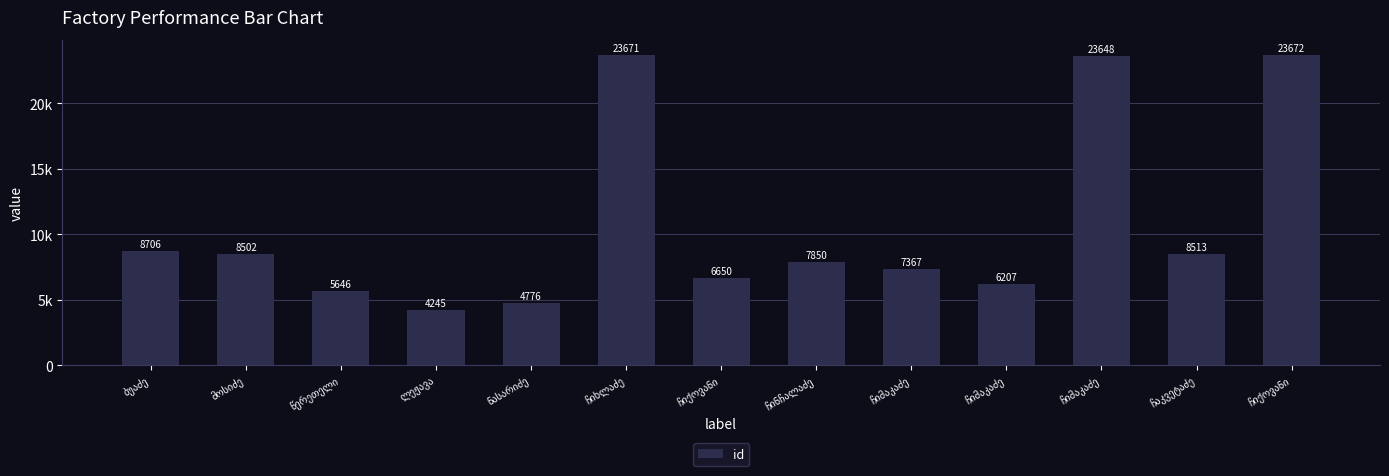

Is it true that the value at ნასარიძე is 6352?

False